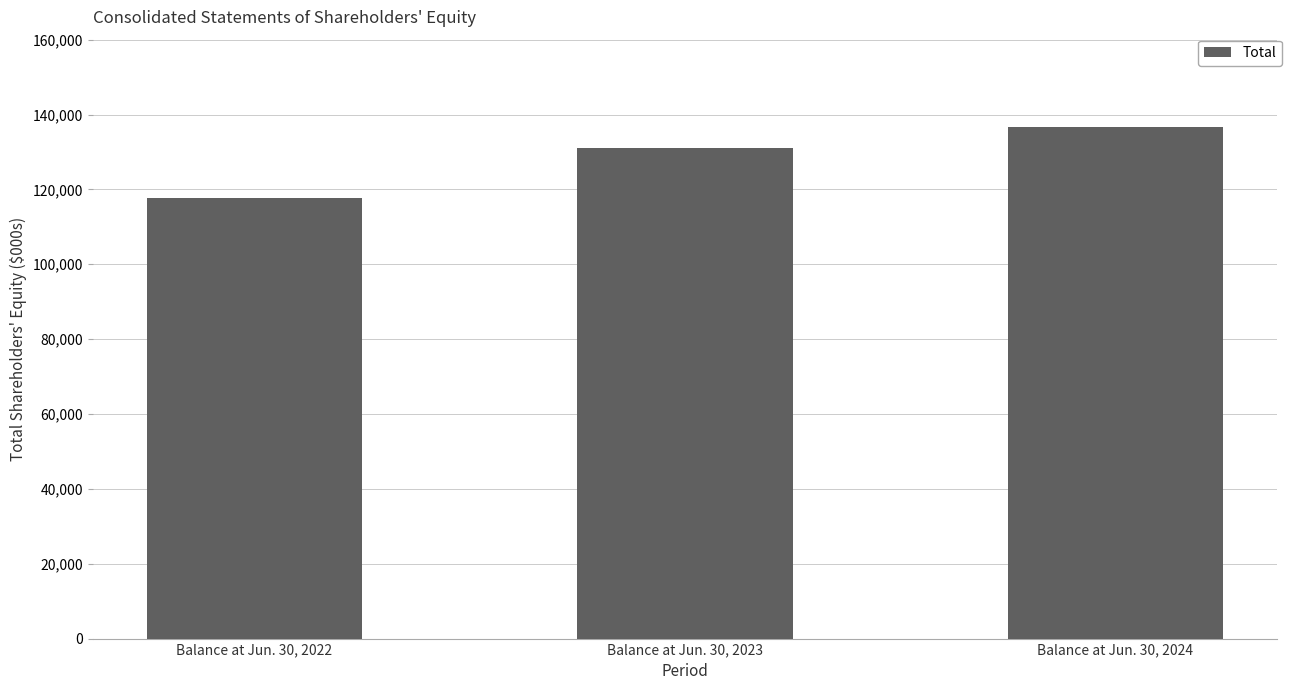

Which has a higher value, Balance at Jun. 30, 2024 or Balance at Jun. 30, 2022?

Balance at Jun. 30, 2024